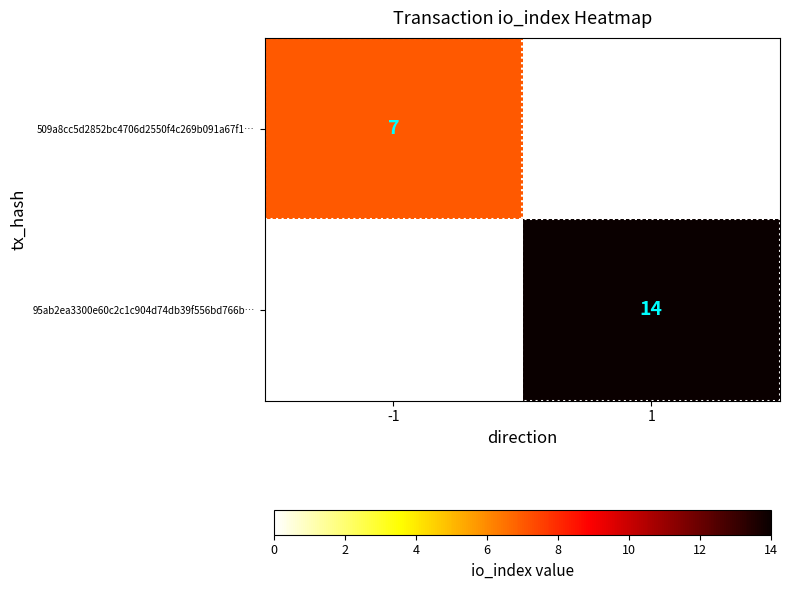

The 509a8cc5d2852bc4706d2550f4c269b091a67f1… series shows 2.7 at -1. True or false?

False